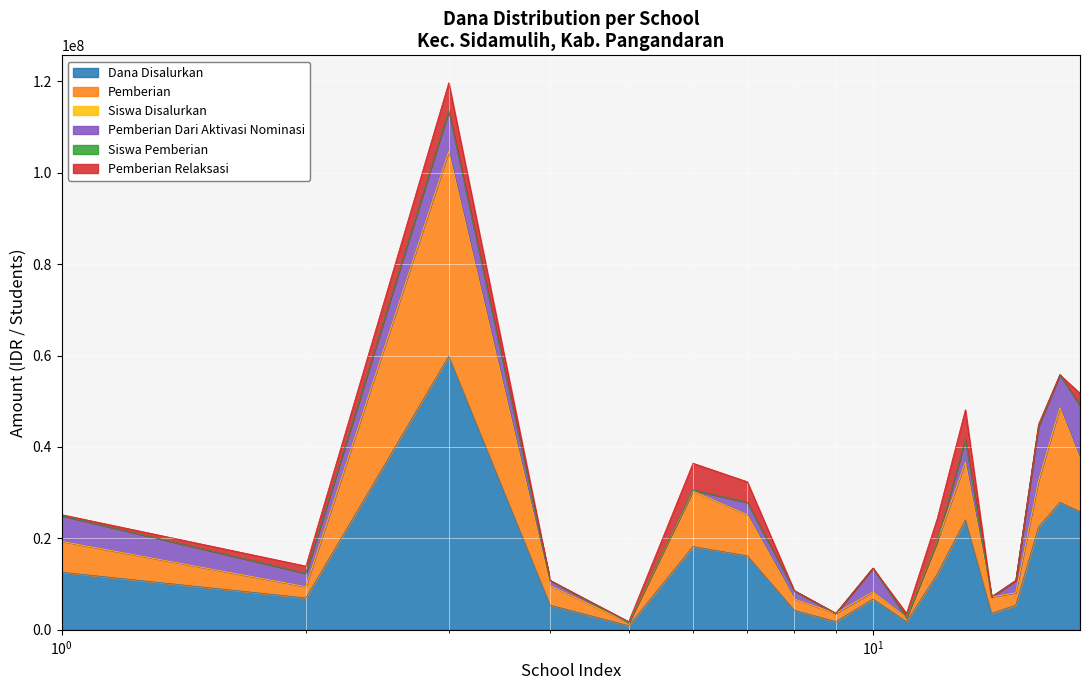

What is the highest value of the Dana Disalurkan series?

59850000